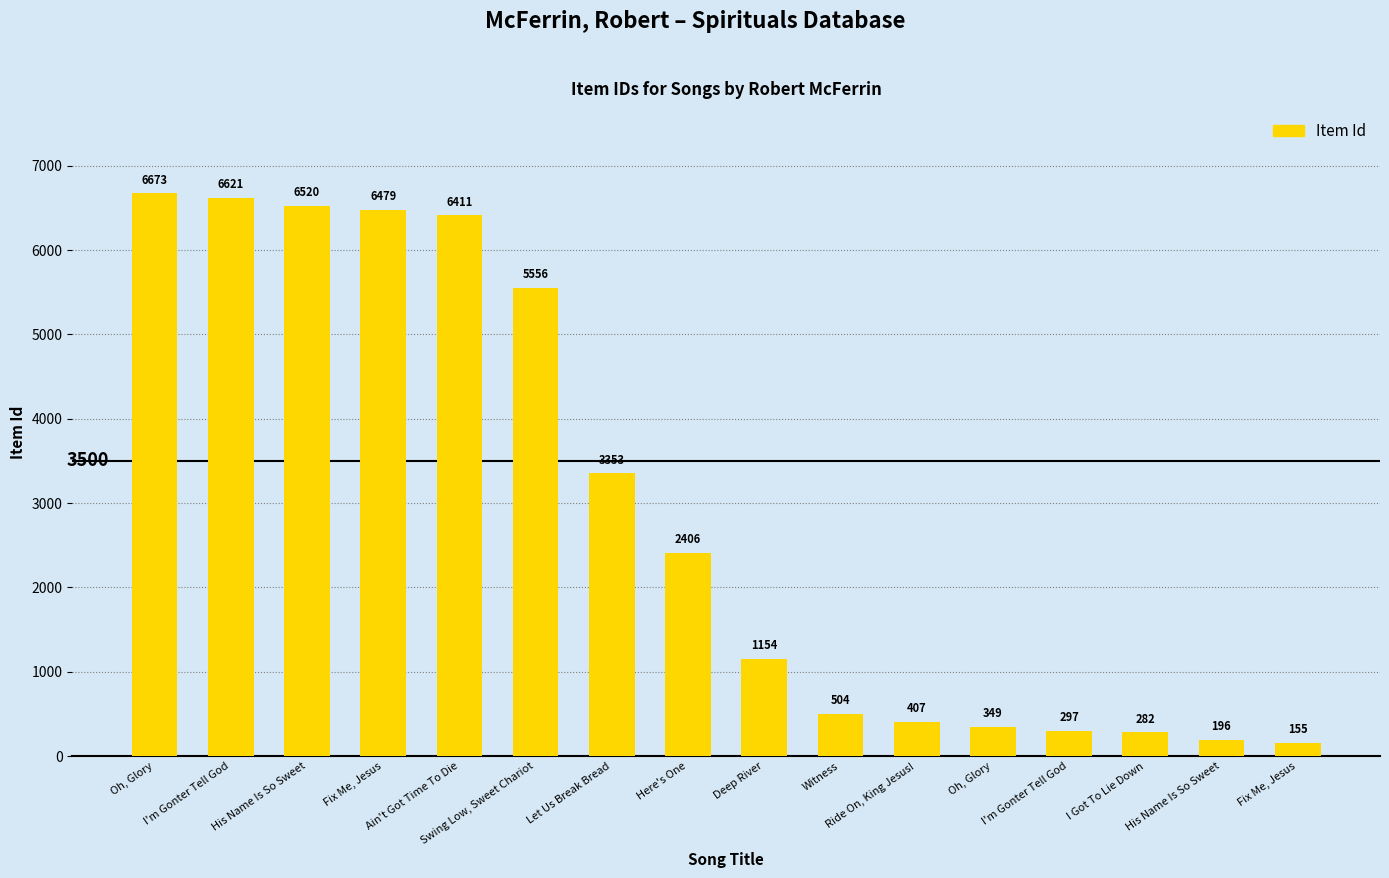

Rank the categories by value from lowest to highest.

Fix Me, Jesus, His Name Is So Sweet, I Got To Lie Down, I'm Gonter Tell God, Oh, Glory, Ride On, King Jesus!, Witness, Deep River, Here's One, Let Us Break Bread, Swing Low, Sweet Chariot, Ain't Got Time To Die, Fix Me, Jesus, His Name Is So Sweet, I'm Gonter Tell God, Oh, Glory